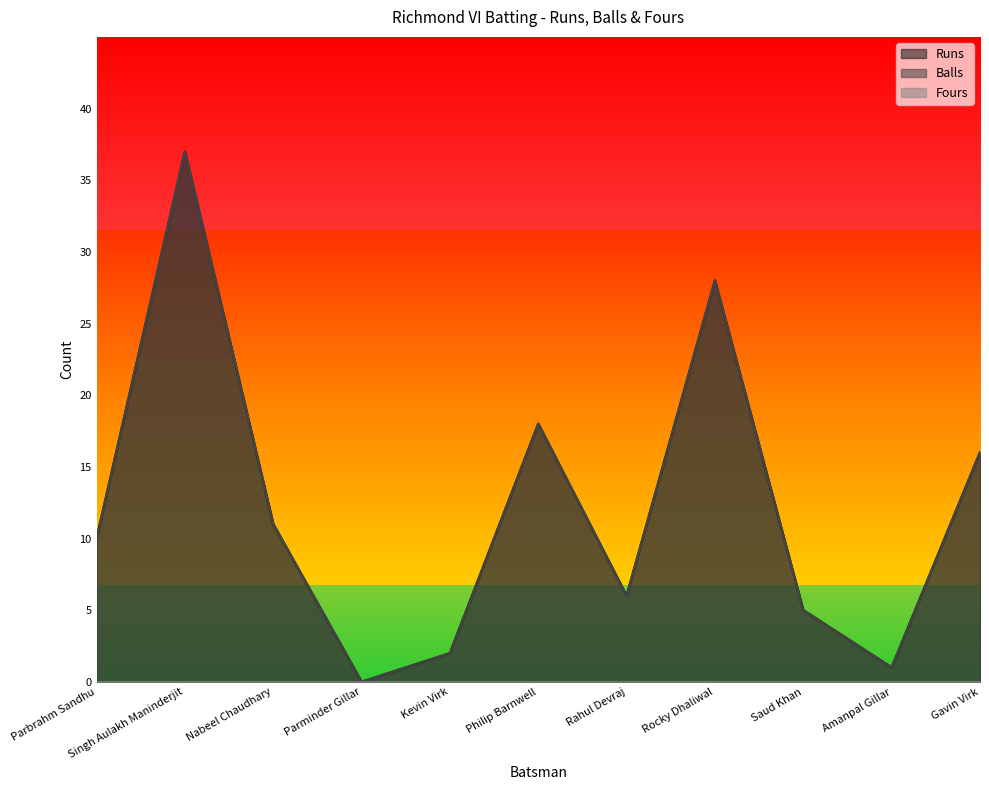

Between Philip Barnwell and Saud Khan, which series saw the biggest shift?

Runs